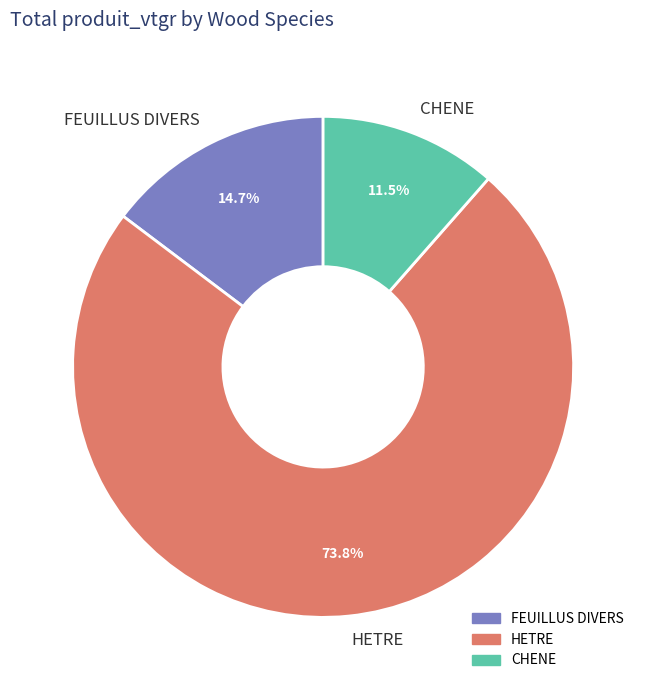

Rank the categories by value from highest to lowest.

HETRE, FEUILLUS DIVERS, CHENE